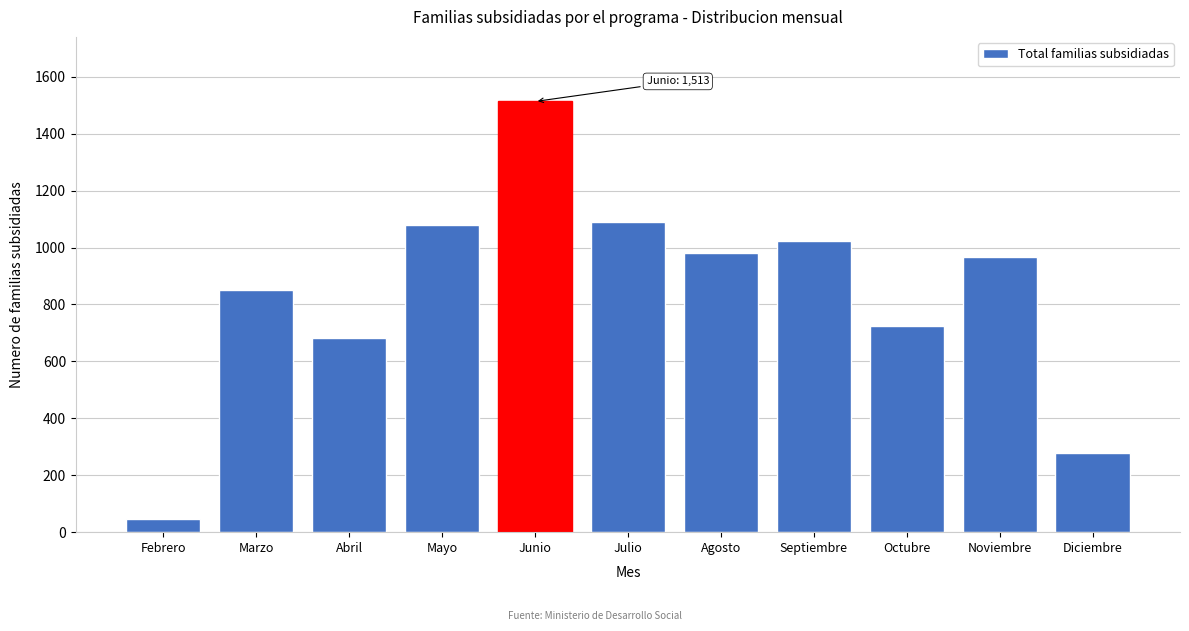

Reading right to left, transcribe all the data shown in this chart.

279	968	723	1023	982	1089	1513	1080	683	850	46